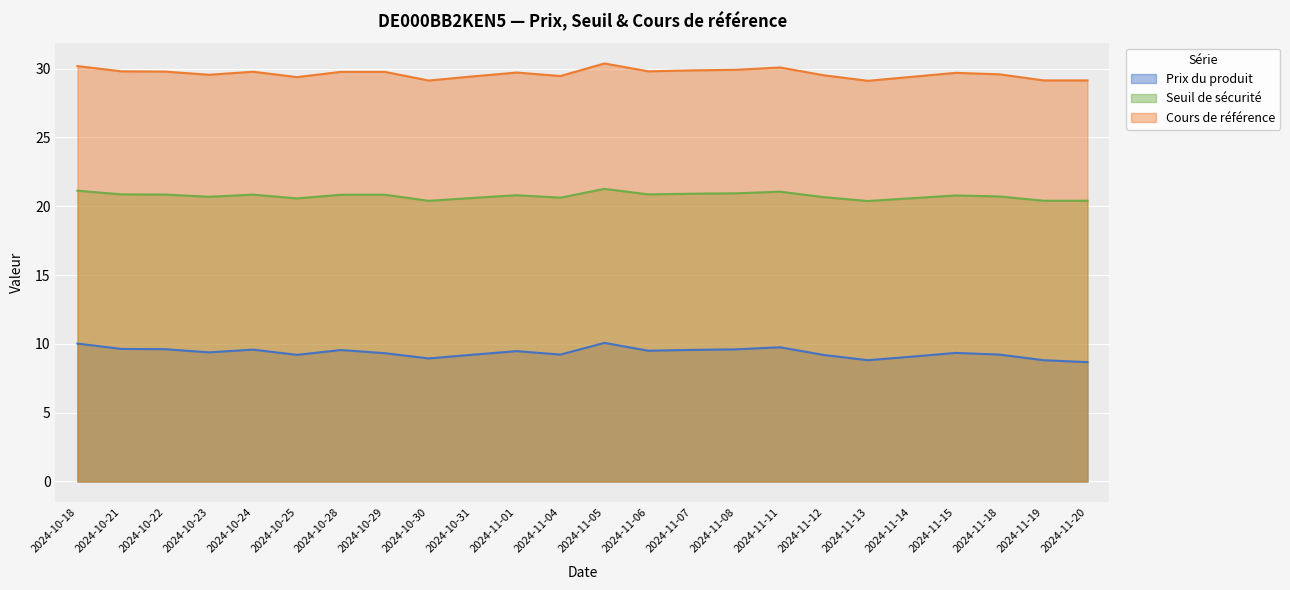

What is the maximum value for Cours de référence?

30.4